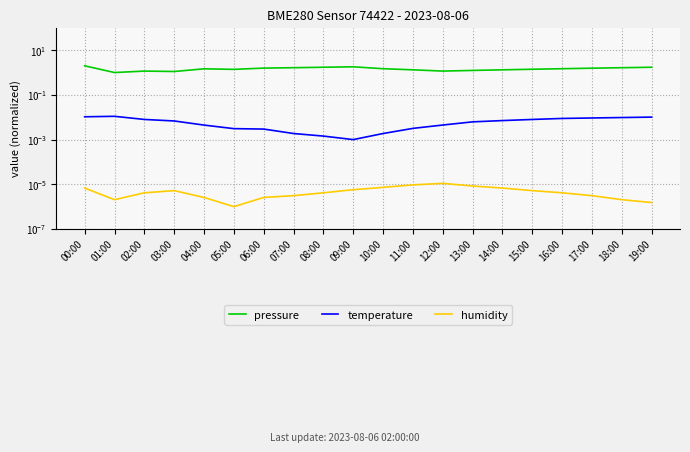

Which series has the largest total across all categories?

pressure